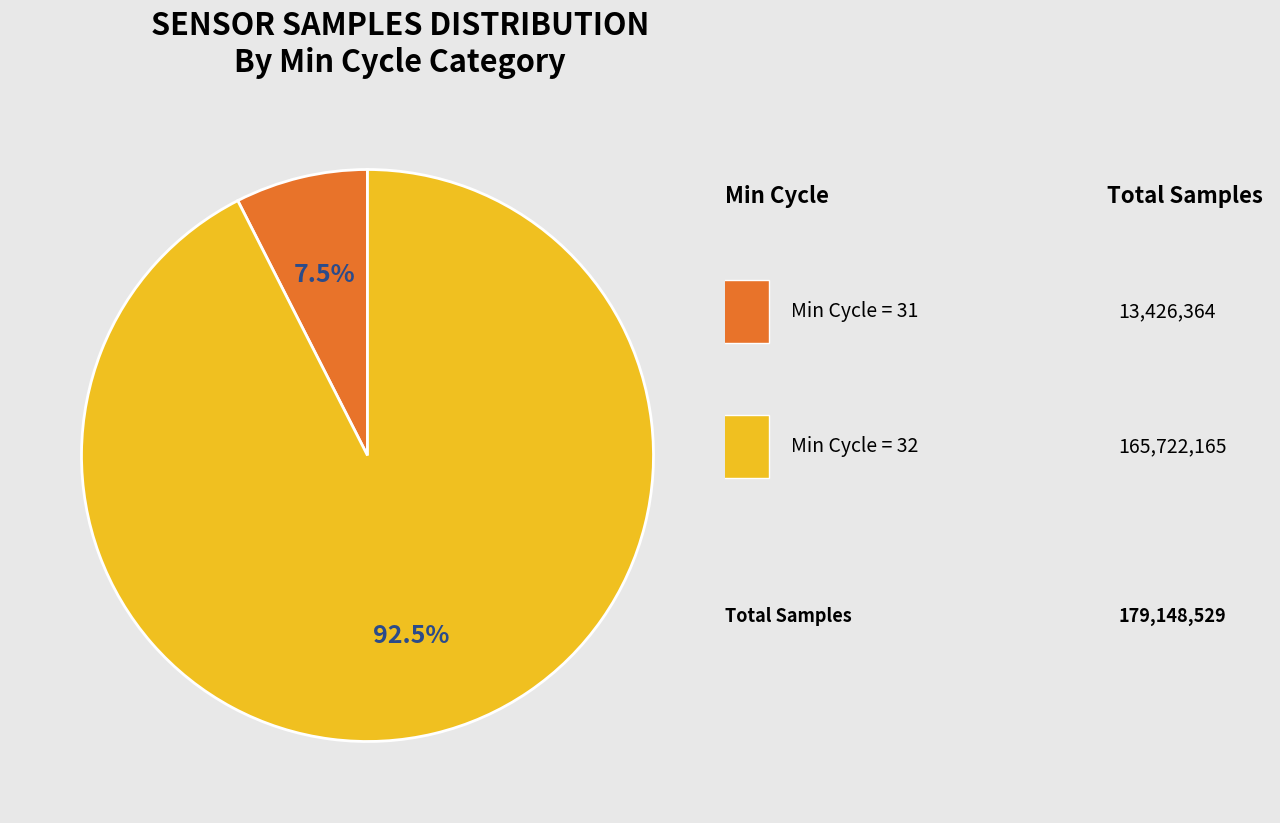

Is there any slice that represents more than half of the pie?

Yes